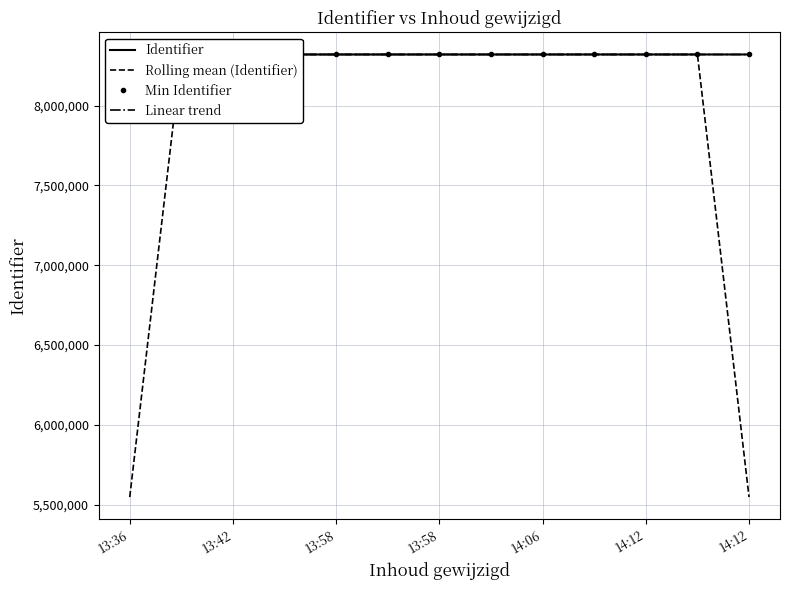

Reading right to left, what are all the values shown in this chart?

Identifier: 8321080.0	8321075.0	8321078.0	8321076.0	8321069.0	8321056.0	8321072.0	8321071.0	8321066.0	8321063.0	8321060.0	8321057.0	8321082.0
Rolling mean (Identifier): 5547385.0	8321077.7	8321076.3	8321074.3	8321067.0	8321065.7	8321066.3	8321069.7	8321066.7	8321063.0	8321060.0	8321066.3	5547379.7
Min Identifier: 8321056.0	8321056.0	8321056.0	8321056.0	8321056.0	8321056.0	8321056.0	8321056.0	8321056.0	8321056.0	8321056.0	8321056.0	8321056.0
Linear trend: 8321082.0	8321079.8	8321077.7	8321075.5	8321073.3	8321071.2	8321069.0	8321066.8	8321064.7	8321062.5	8321060.3	8321058.2	8321056.0